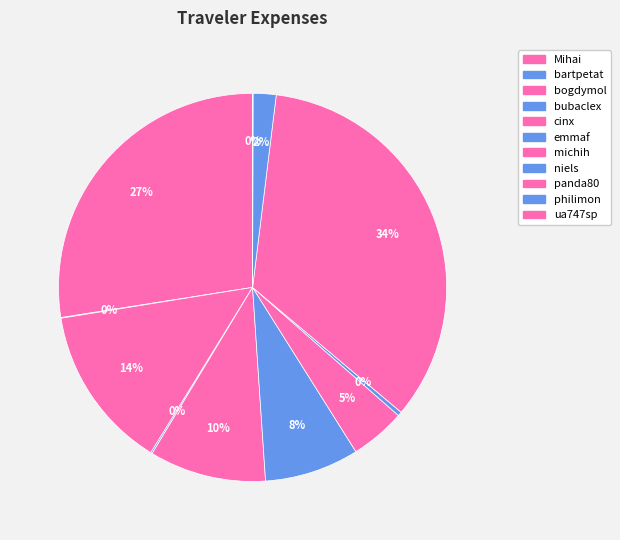

To the nearest percent, what is the average slice percentage?

9%